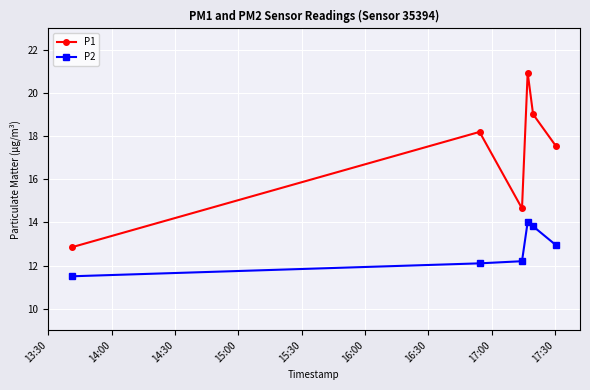

True or false: P1 has more than 0 interior local peaks.

True